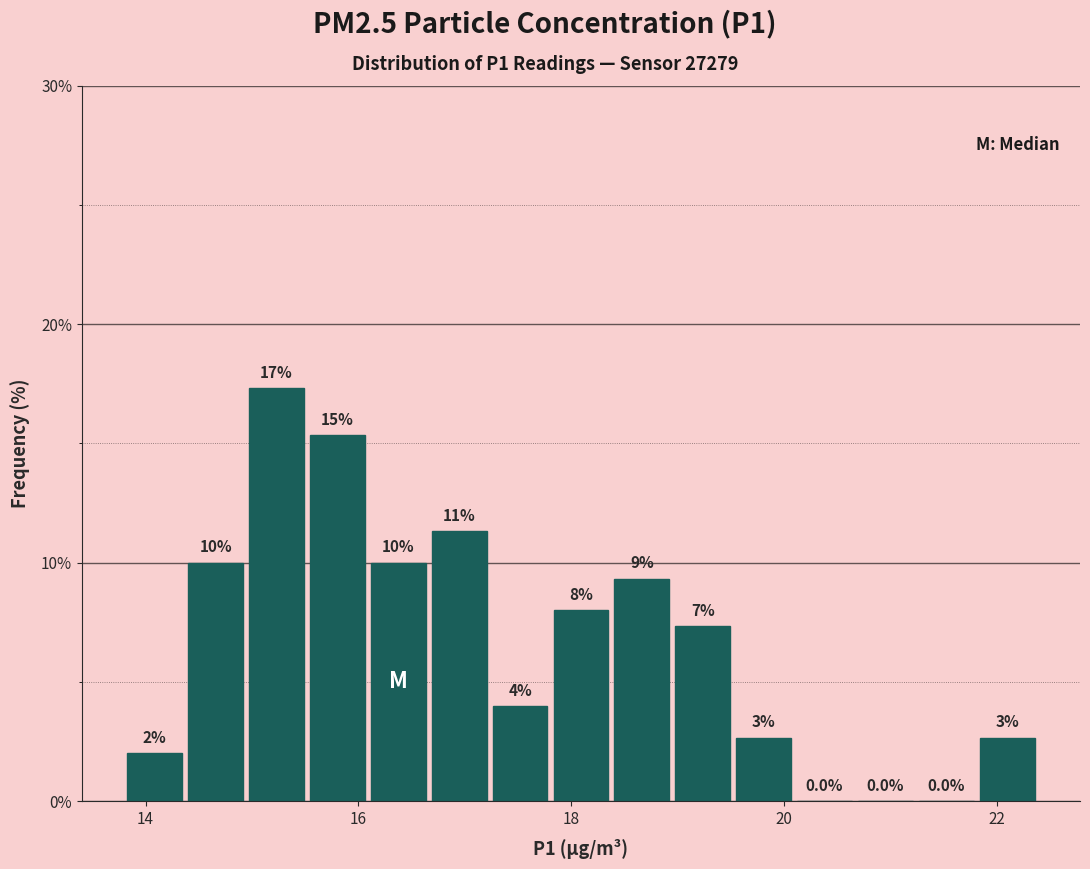

Read against the x-axis, roughly where is the centre of the tallest bar?

15.2